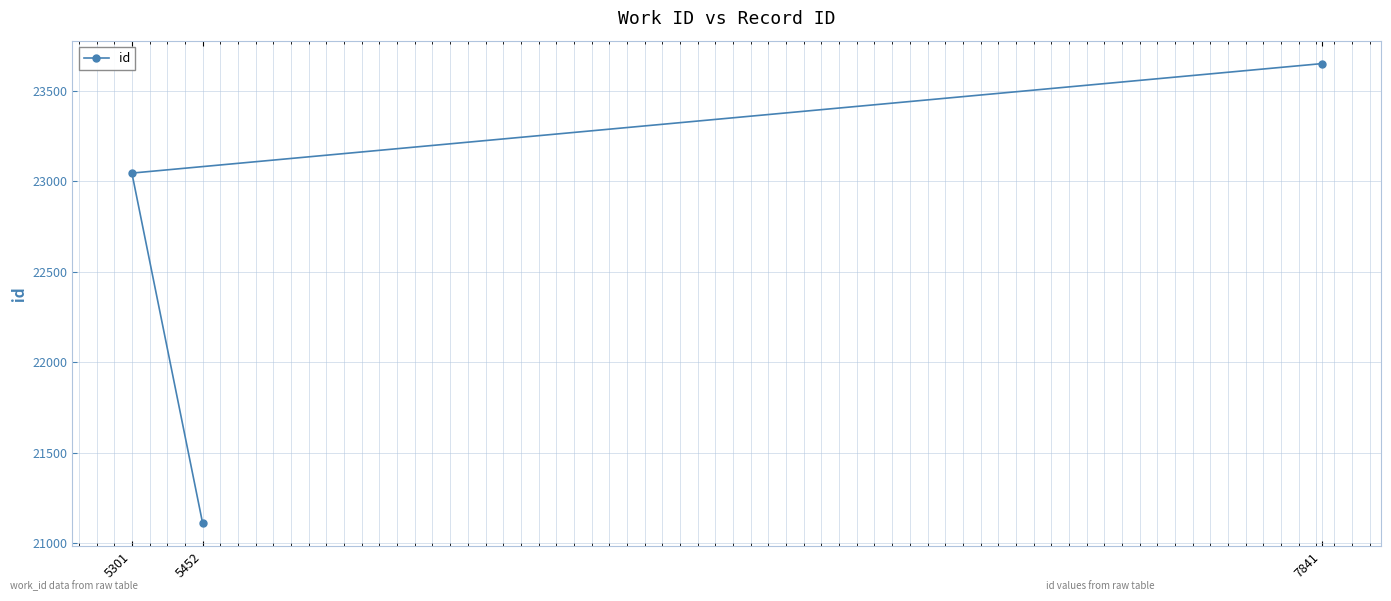

What is the greatest value displayed?

23650